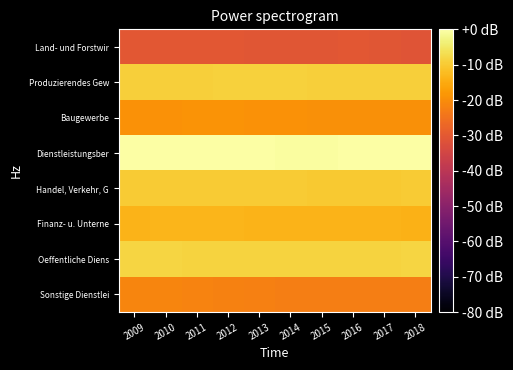

Reading right to left, what are all the values shown in this chart?

Land- und Forstwir: 2018=-31.1	2017=-30.7	2016=-30.6	2015=-30.8	2014=-30.8	2013=-30.8	2012=-30.5	2011=-30.5	2010=-30.5	2009=-30.4
Produzierendes Gew: 2018=-9.1	2017=-9.2	2016=-9.2	2015=-9.1	2014=-9.0	2013=-9.0	2012=-9.0	2011=-9.1	2010=-9.2	2009=-9.2
Baugewerbe: 2018=-19.6	2017=-19.6	2016=-19.6	2015=-19.4	2014=-19.2	2013=-19.1	2012=-19.0	2011=-19.0	2010=-19.2	2009=-19.4
Dienstleistungsber: 2018=-0.2	2017=-0.2	2016=-0.3	2015=-0.3	2014=-0.3	2013=-0.2	2012=-0.2	2011=-0.1	2010=0.0	2009=-0.0
Handel, Verkehr, G: 2018=-10.0	2017=-10.1	2016=-10.1	2015=-10.1	2014=-10.0	2013=-9.9	2012=-10.0	2011=-10.0	2010=-10.0	2009=-9.9
Finanz- u. Unterne: 2018=-13.8	2017=-13.6	2016=-13.6	2015=-13.6	2014=-13.6	2013=-13.5	2012=-13.4	2011=-13.2	2010=-13.3	2009=-13.5
Oeffentliche Diens: 2018=-8.4	2017=-8.5	2016=-8.6	2015=-8.7	2014=-8.7	2013=-8.7	2012=-8.7	2011=-8.7	2010=-8.4	2009=-8.3
Sonstige Dienstlei: 2018=-22.8	2017=-22.7	2016=-22.7	2015=-22.7	2014=-22.6	2013=-22.4	2012=-21.9	2011=-21.7	2010=-21.5	2009=-21.4